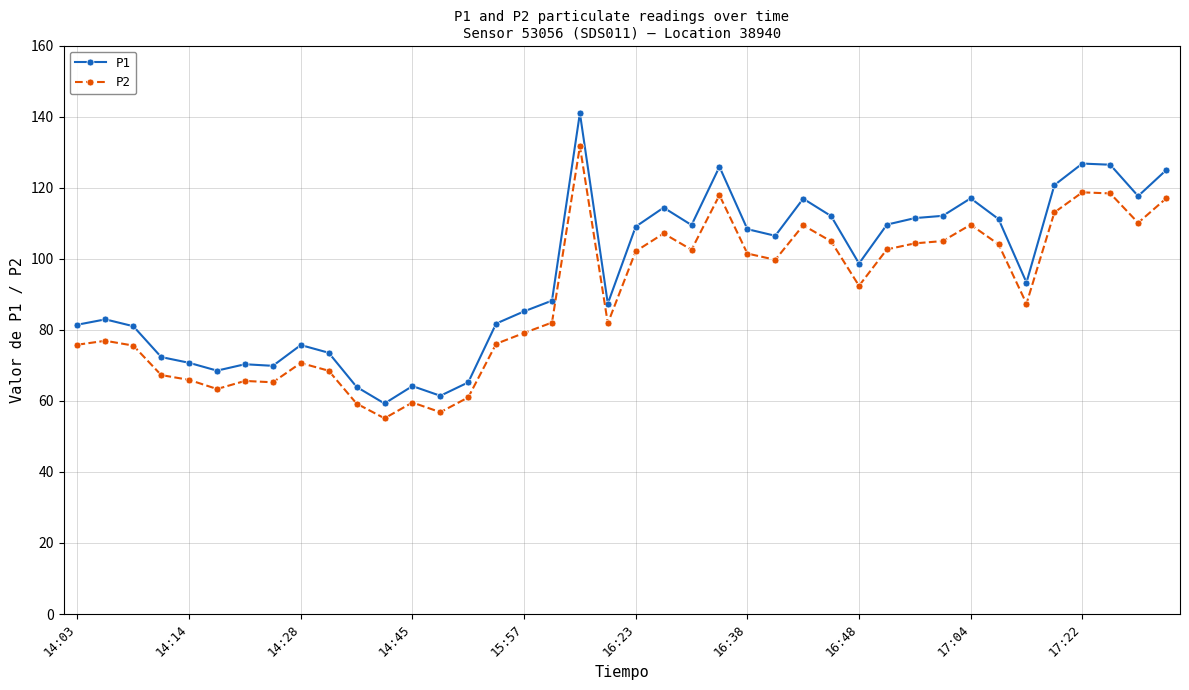

Which series has the widest spread of values?

P1